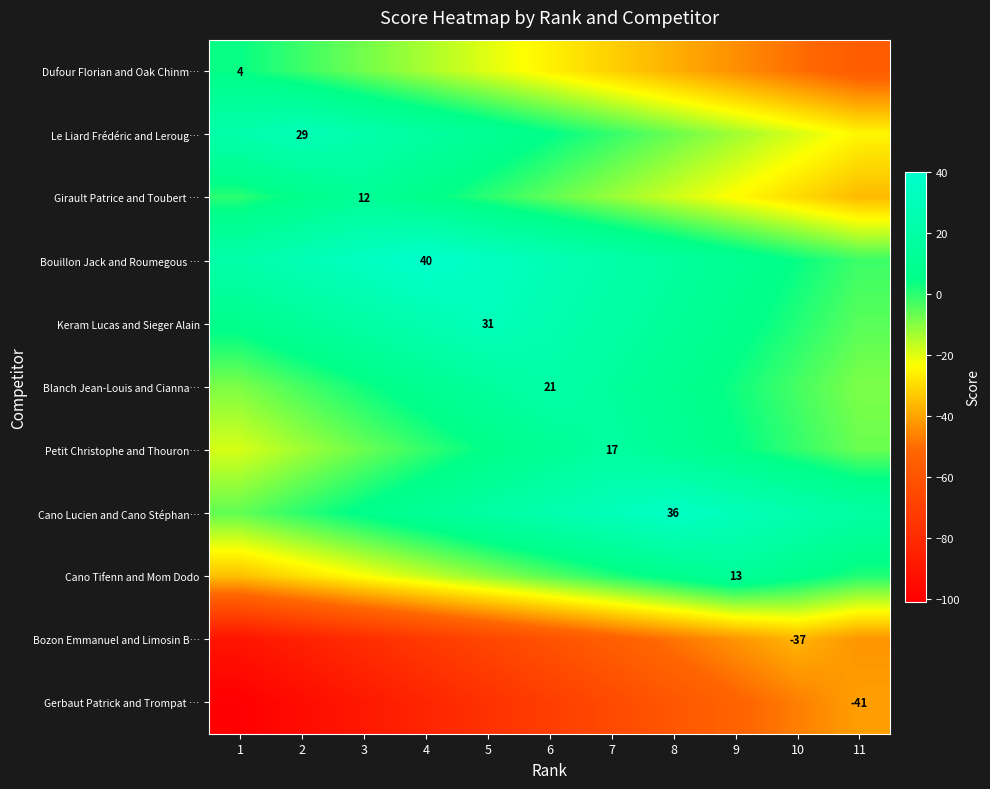

What is the lowest value of the Keram Lucas and Sieger Alain series?

-5